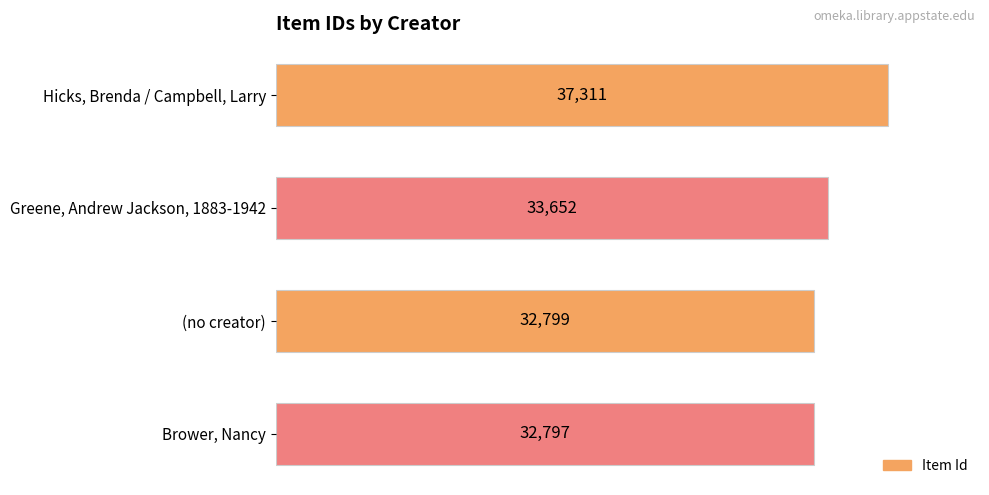

True or false: the data shows 22354 at Brower, Nancy.

False